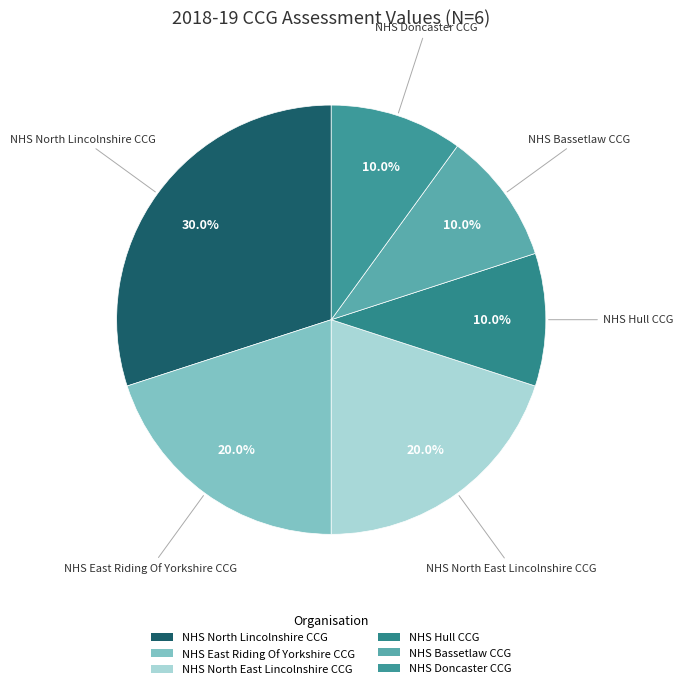

How many segments does this pie chart have?

6